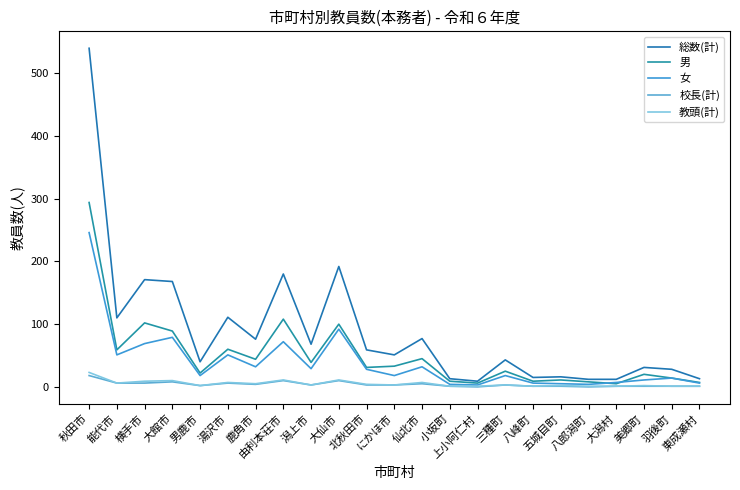

What value does the 男 series have at 上小阿仁村?

6